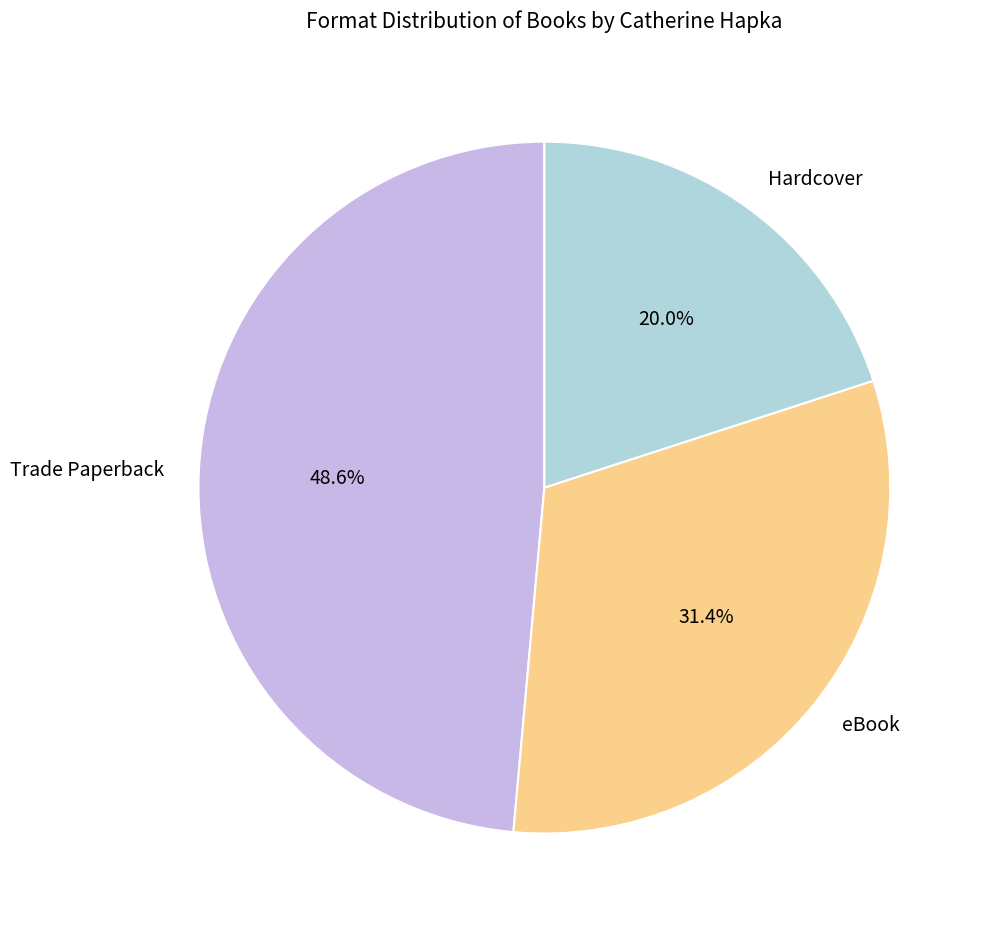

What percentage is the Hardcover slice, to the nearest percent?

20%